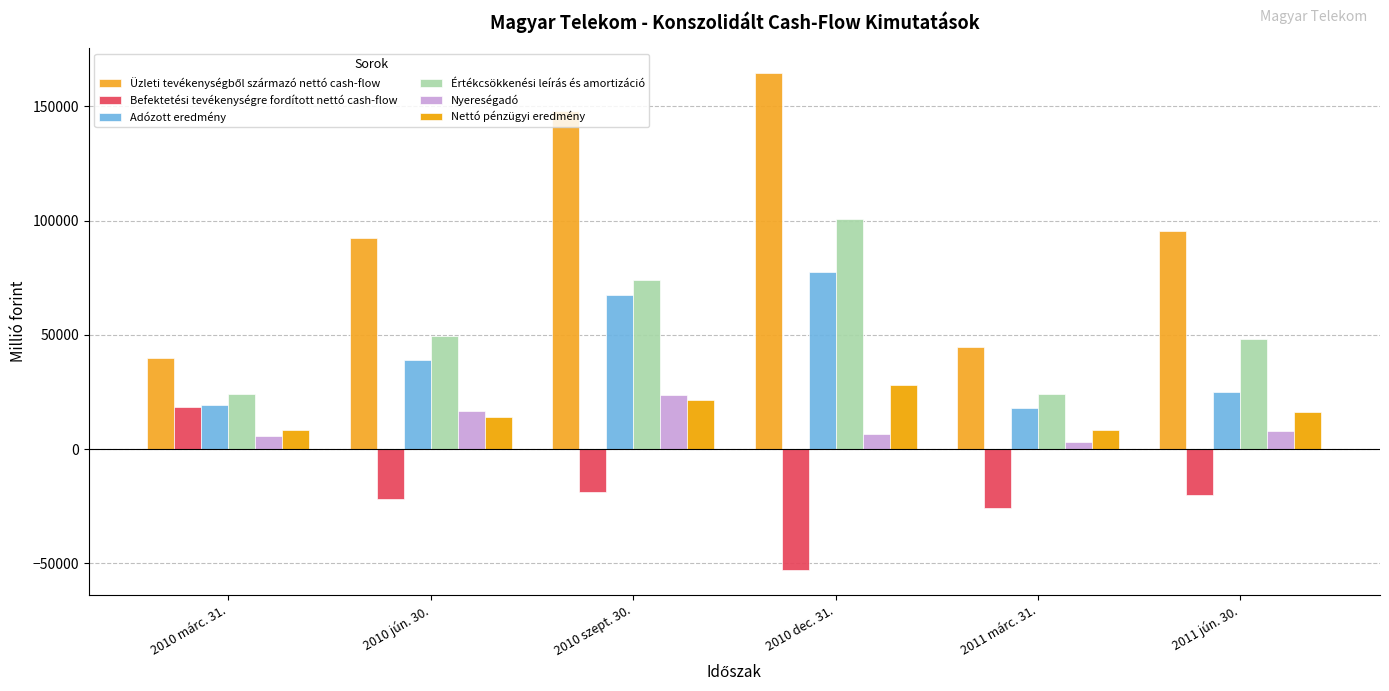

How many groups of bars are there?

6